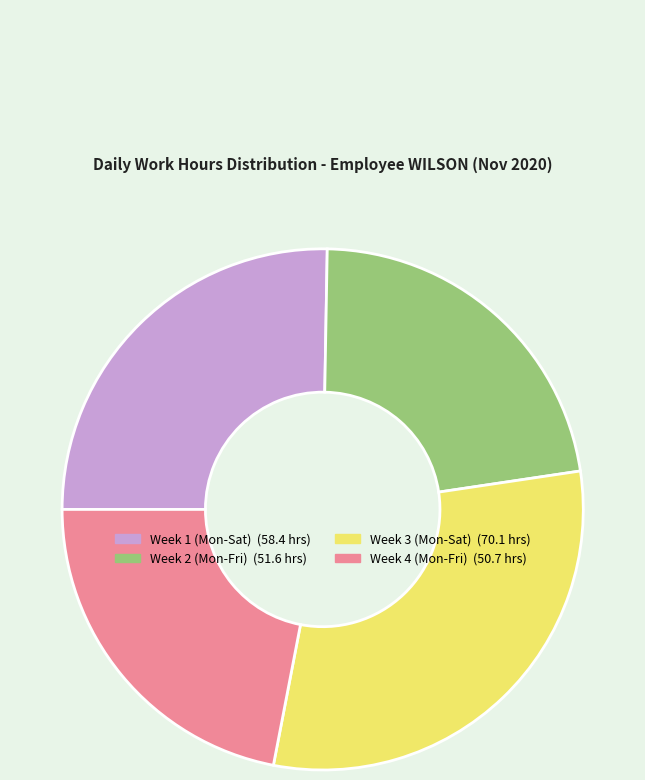

Is there a majority slice in this chart?

No